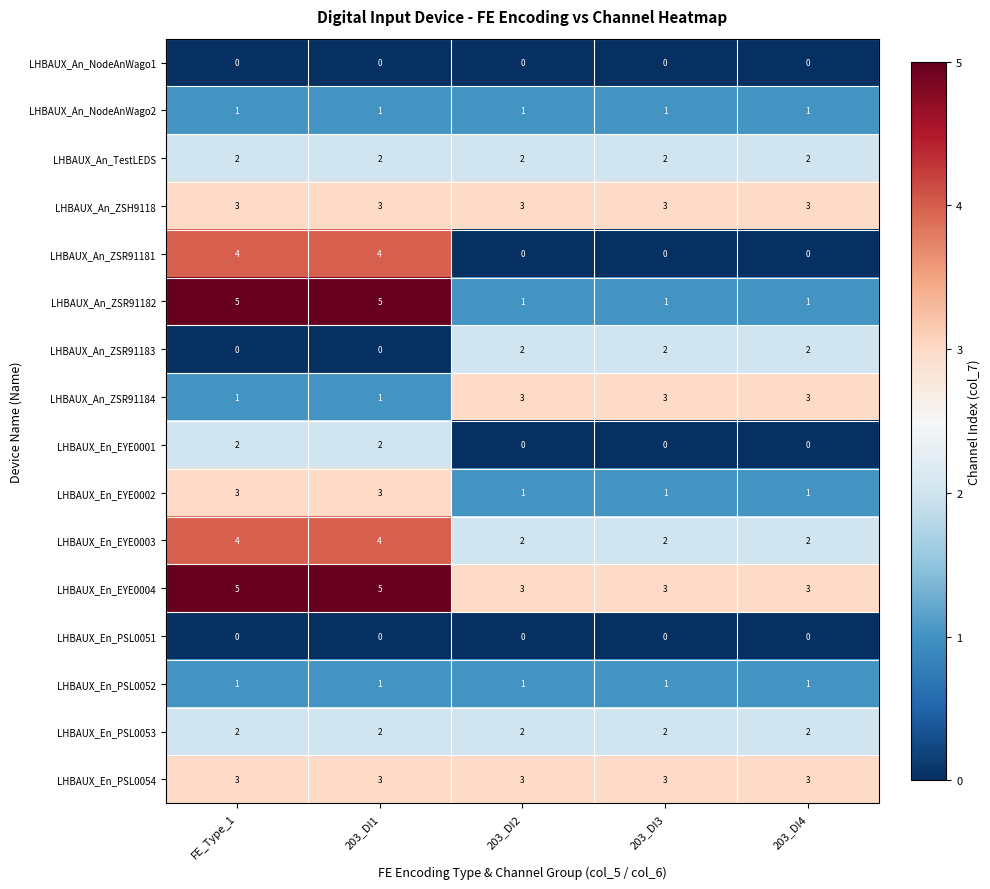

Count the number of data series in this chart.

16